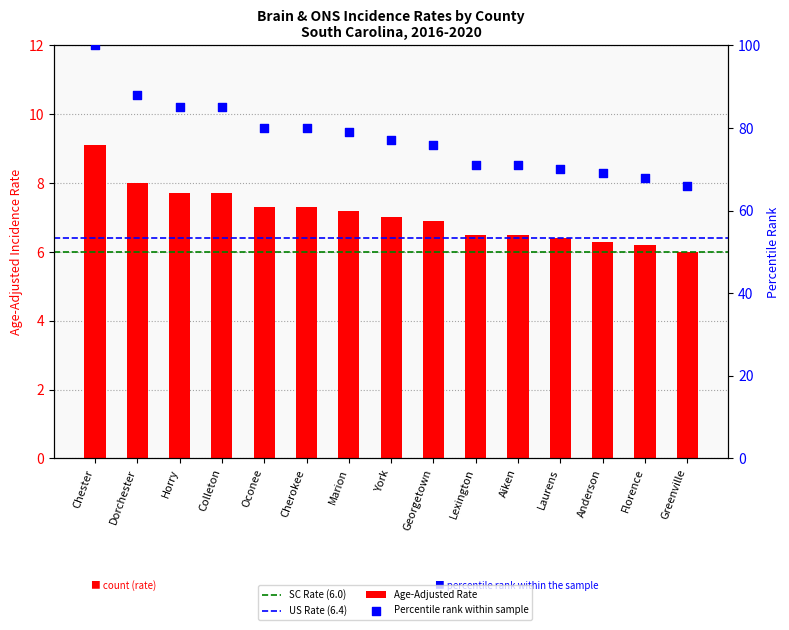

Between Oconee and Aiken, which is larger?

Oconee